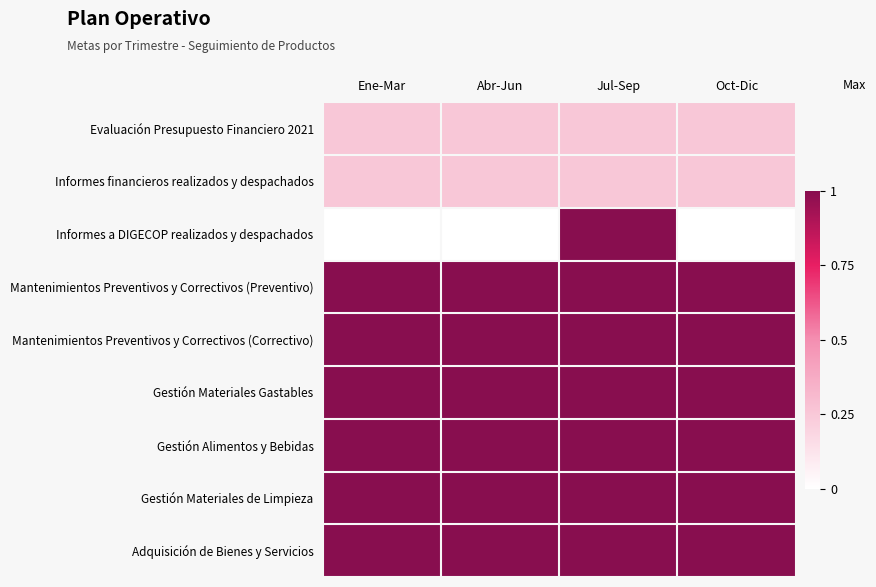

How many series are shown in this chart?

9